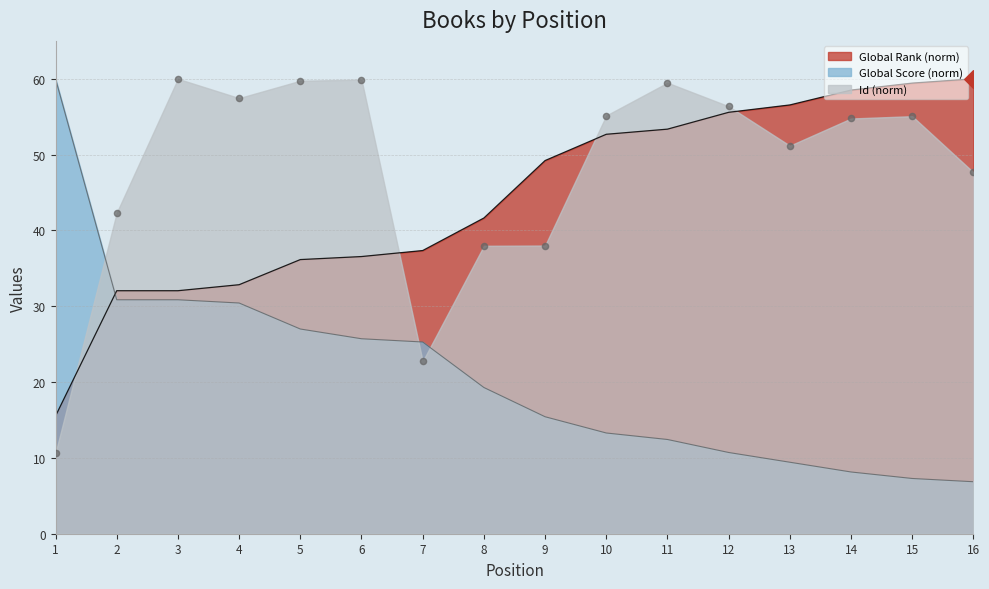

Which series contains the highest Y value?

Global Rank